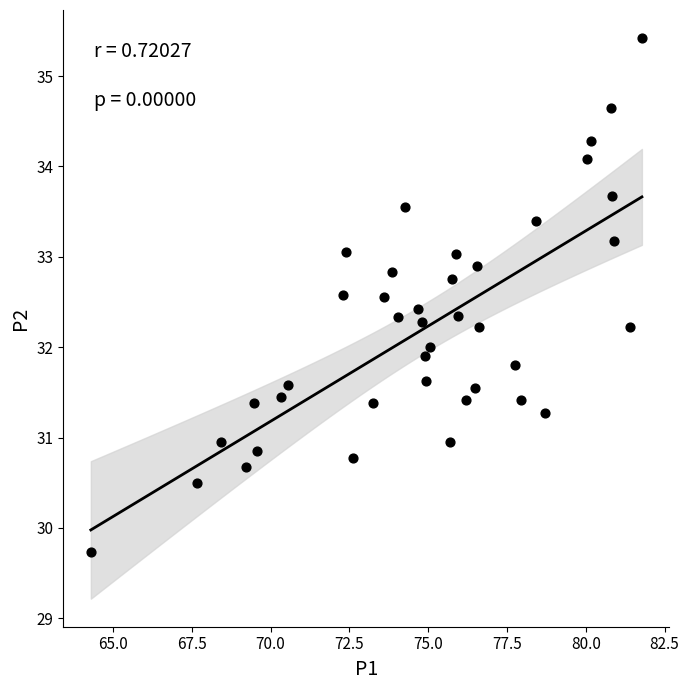

What is the range of Y values (max minus min)?

5.7